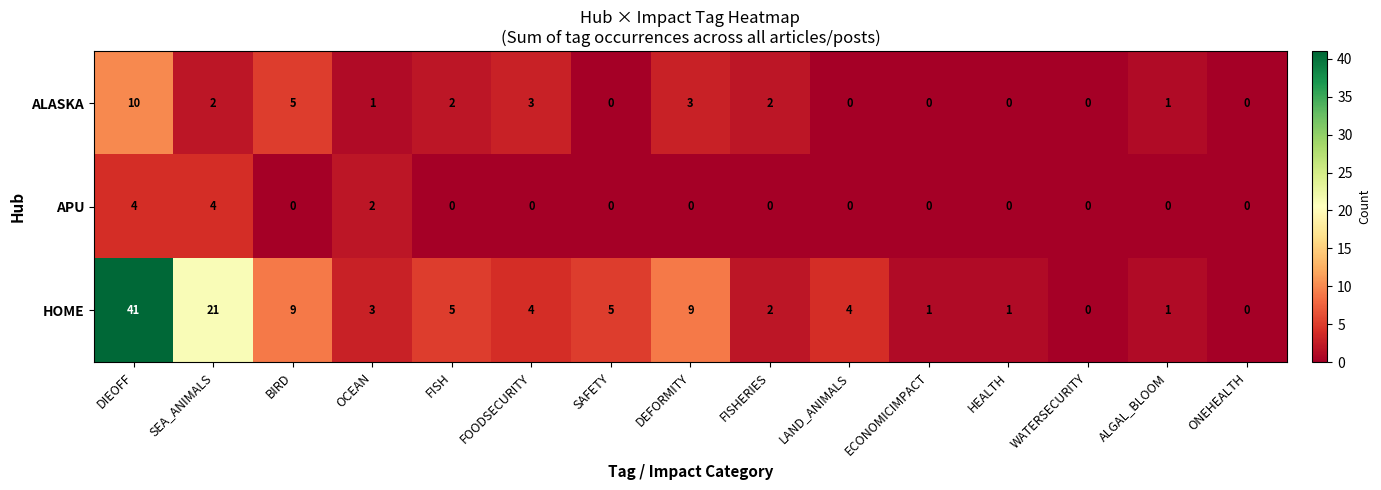

Is the value of HOME at ALGAL_BLOOM greater than the value of APU at FISH?

Yes